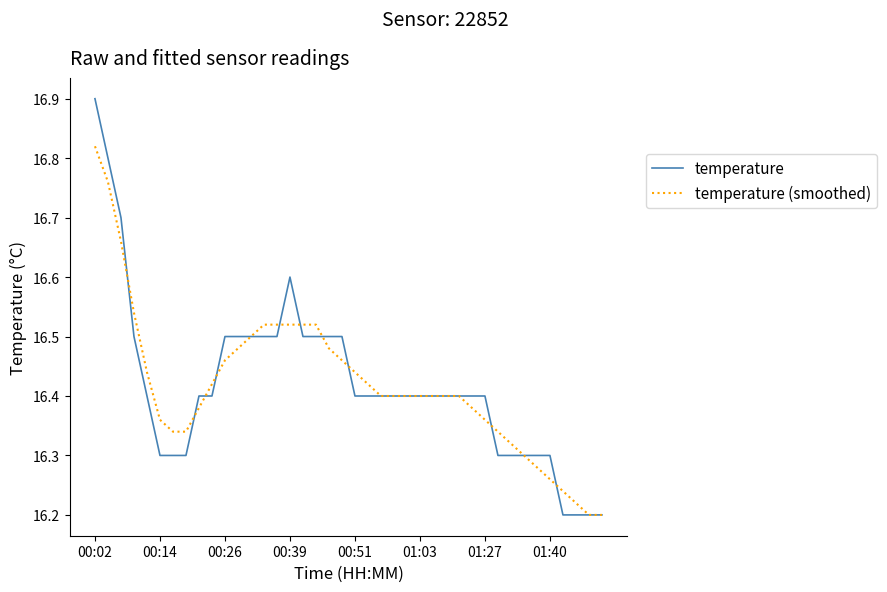

Does the chart have visible grid lines?

No